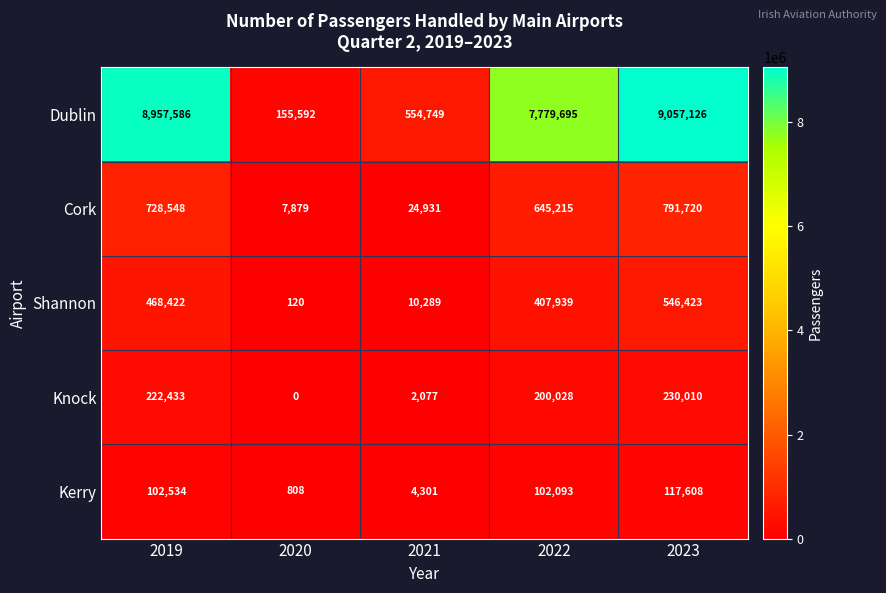

Read the Cork value at 2022, to the nearest 10.

645220